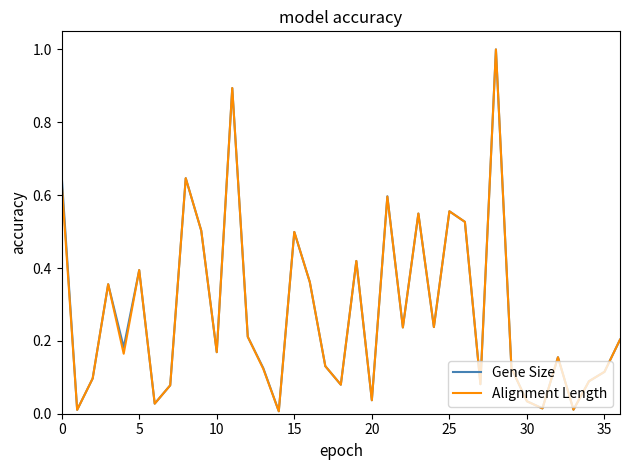

What is the maximum value for Gene Size?

1.0